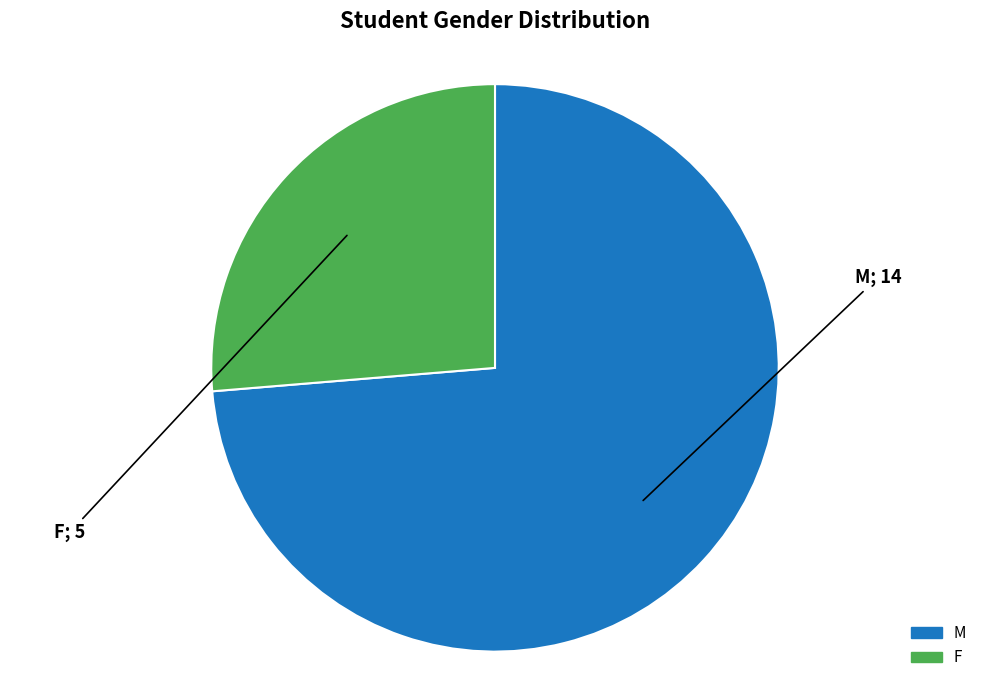

Between M and F, which is larger?

M